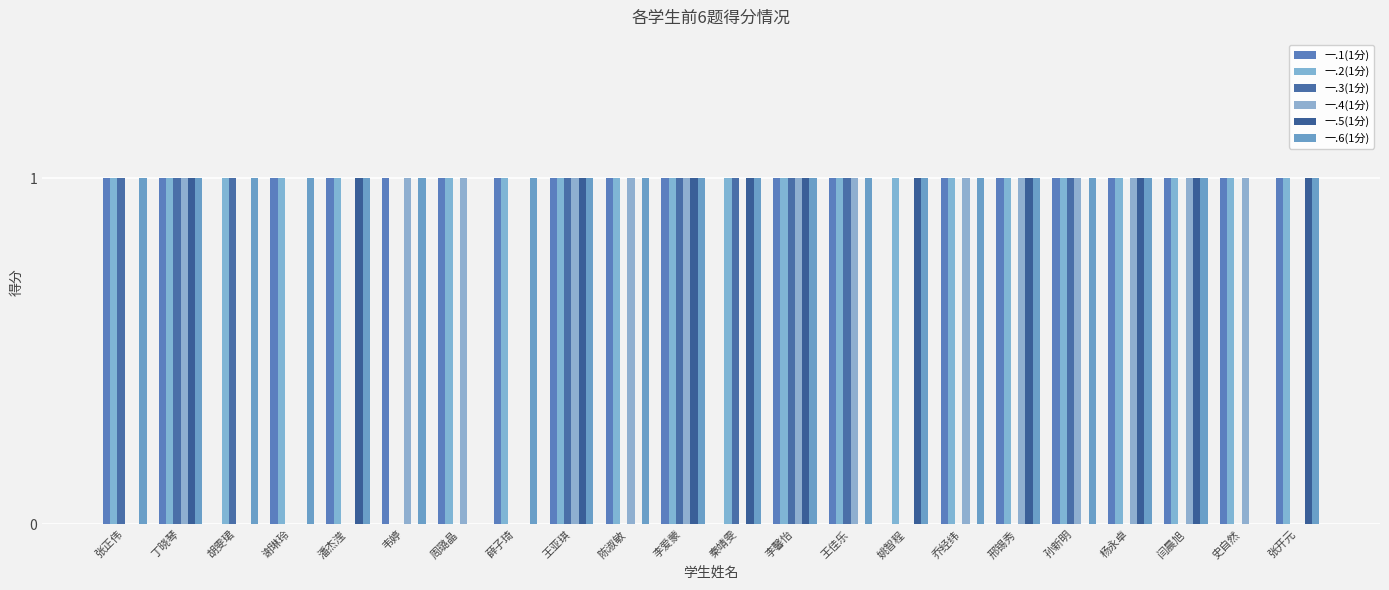

What are all the series names shown in the legend?

一.1(1分), 一.2(1分), 一.3(1分), 一.4(1分), 一.5(1分), 一.6(1分)